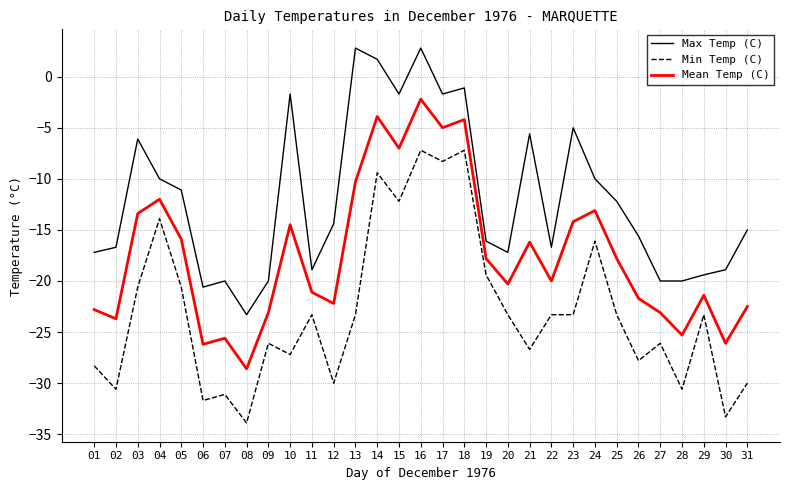

Which series has the widest spread of values?

Min Temp (C)